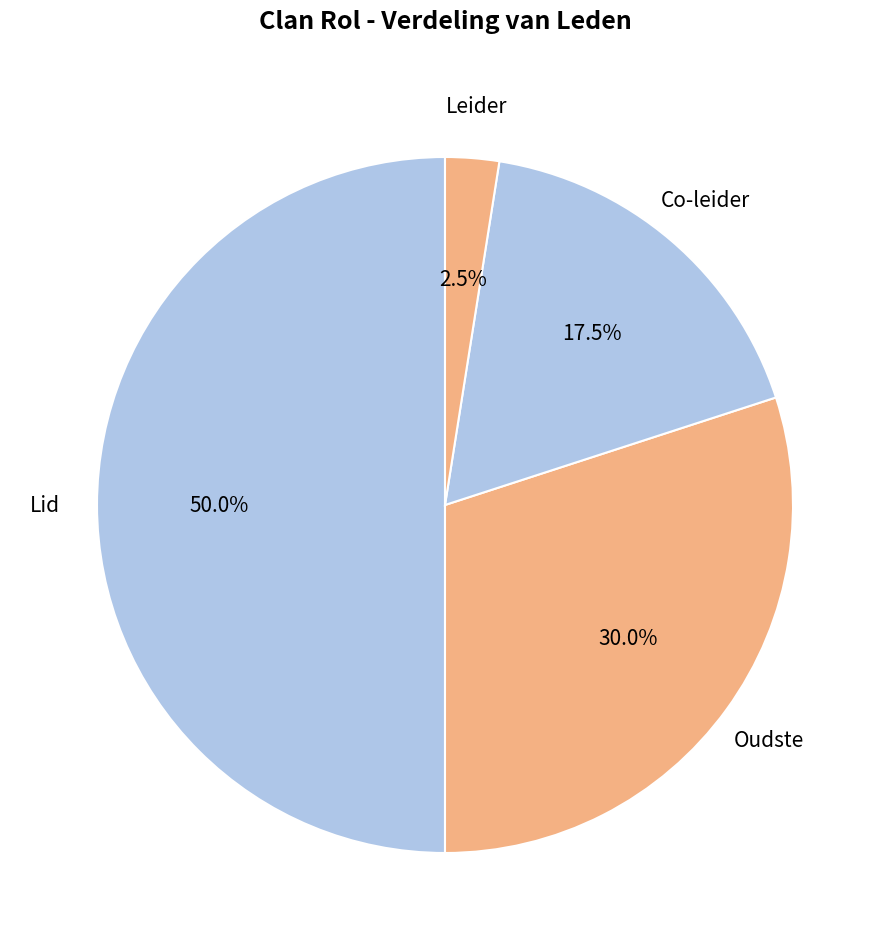

What percentage do Co-leider and Oudste together represent?

47.5%